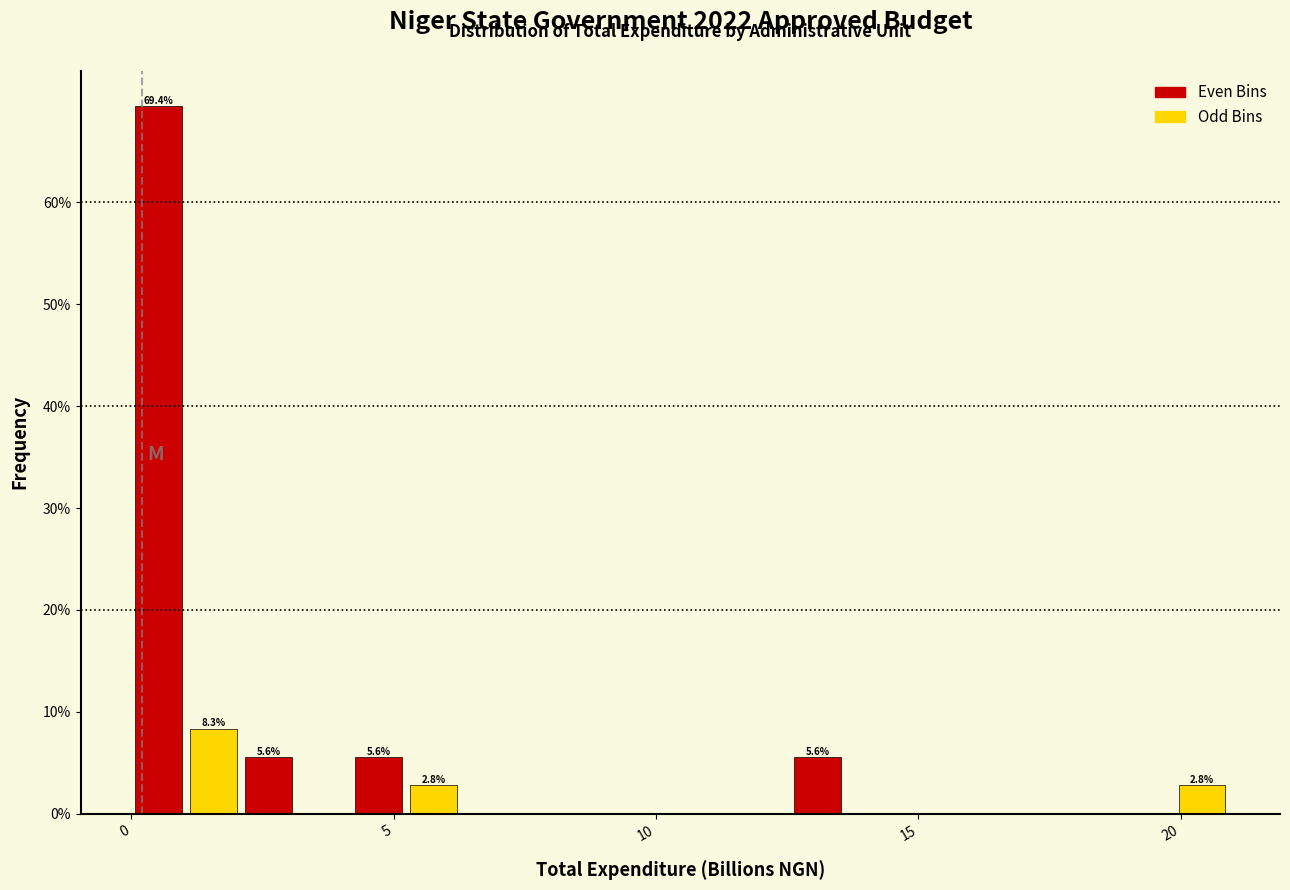

Around what value on the x-axis is the tallest bar? Give the approximate position of its centre, as read against the axis.

0.5